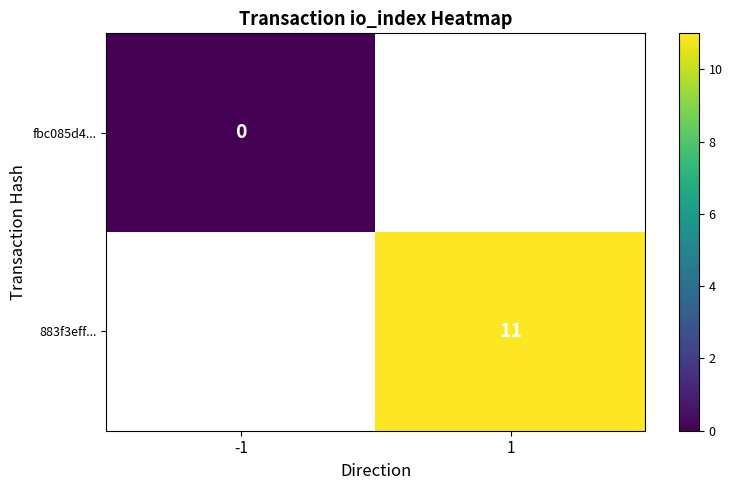

At how many categories does at least one series exceed 6?

1